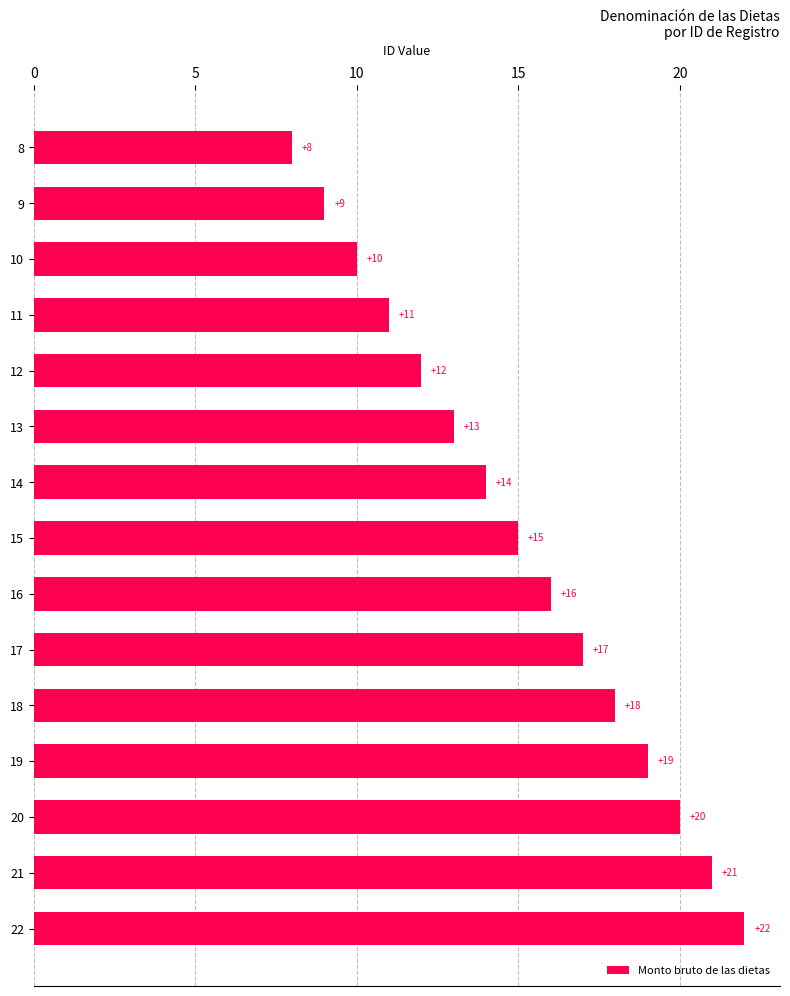

What is the difference between the maximum and second lowest values?

13